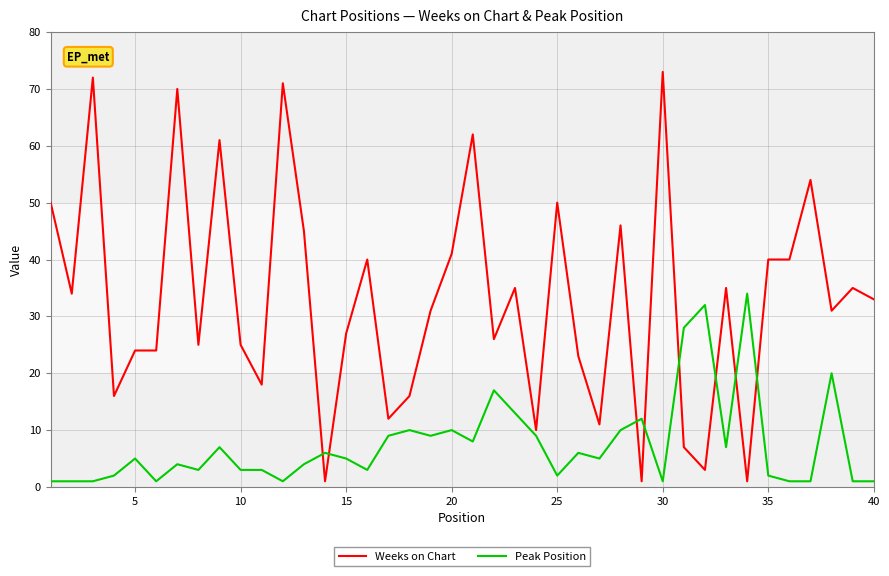

What is the sum of all Peak Position values?

298